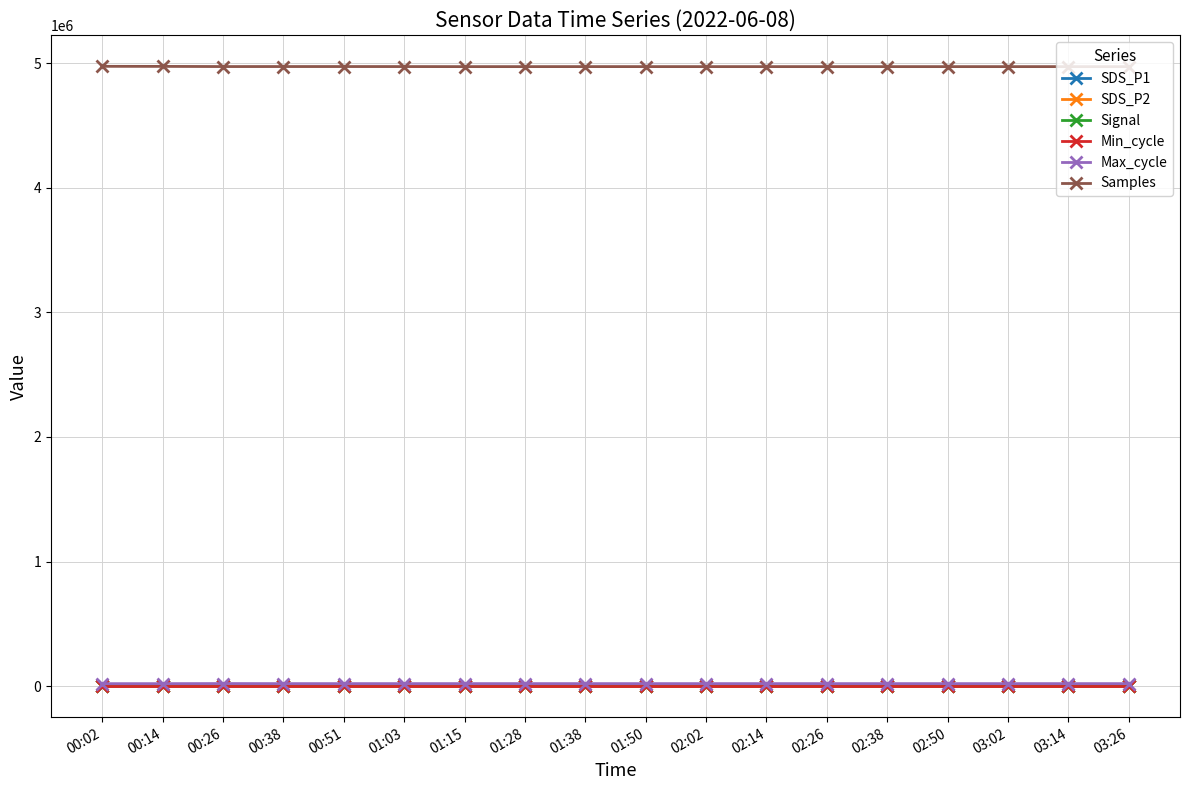

True or false: Samples and SDS_P2 intersect in this chart.

False